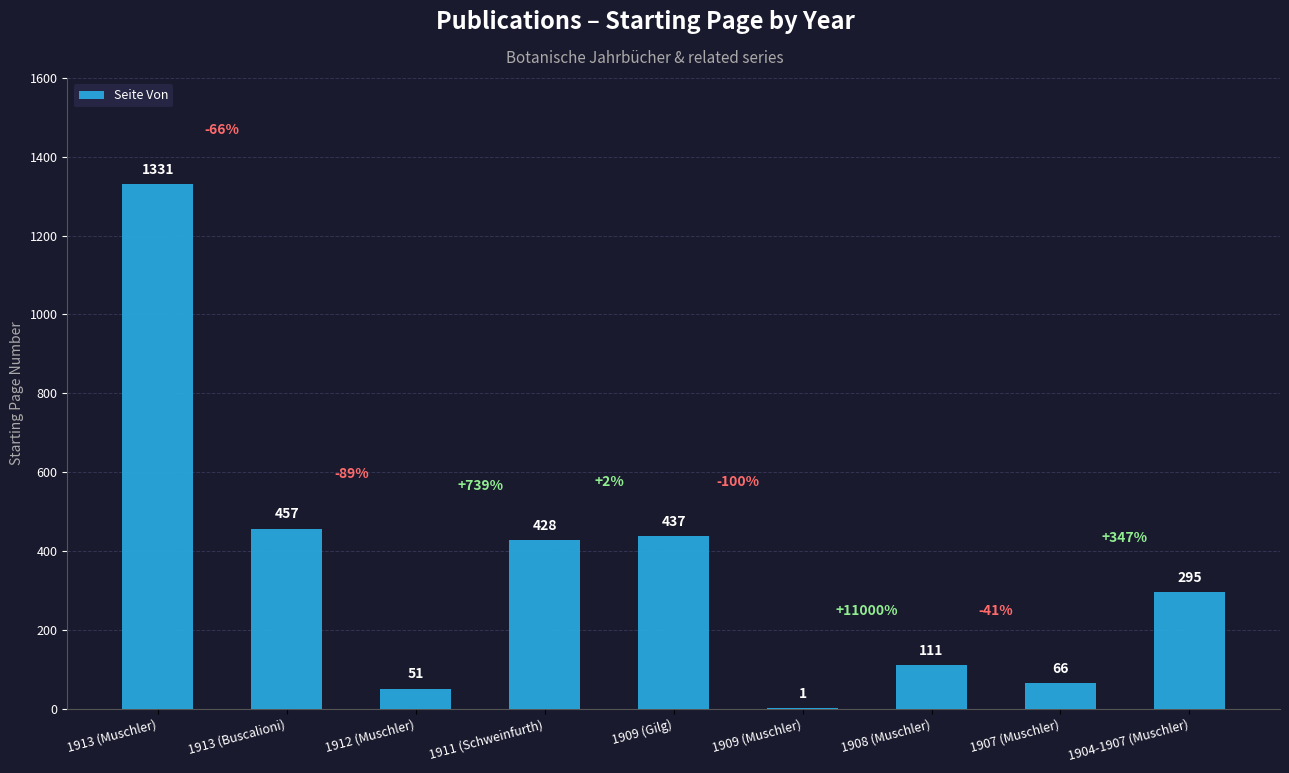

Which category has the highest value across all series?

1913 (Muschler)